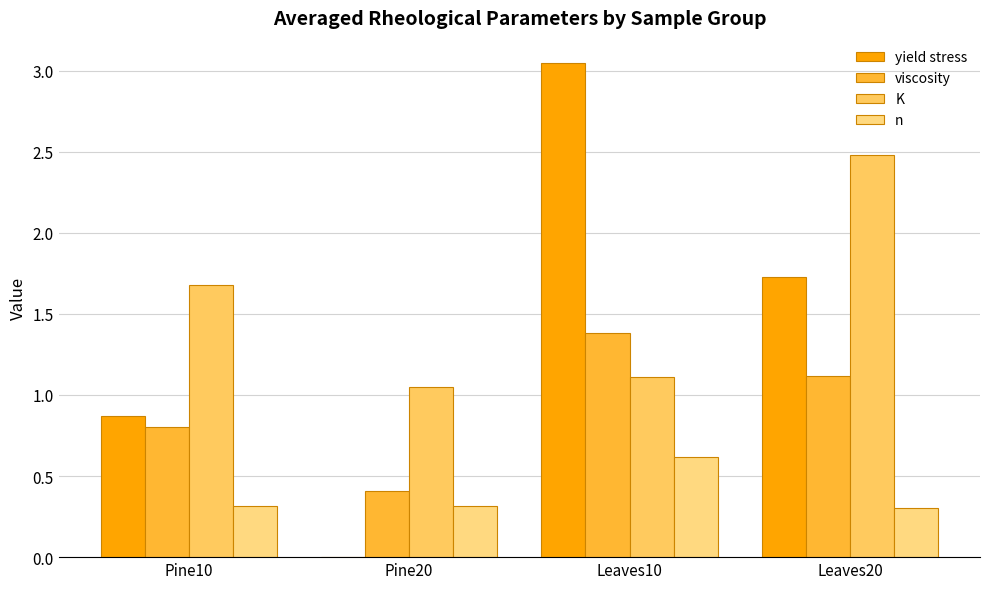

True or false: n has a value of 0.3 at Leaves20.

True